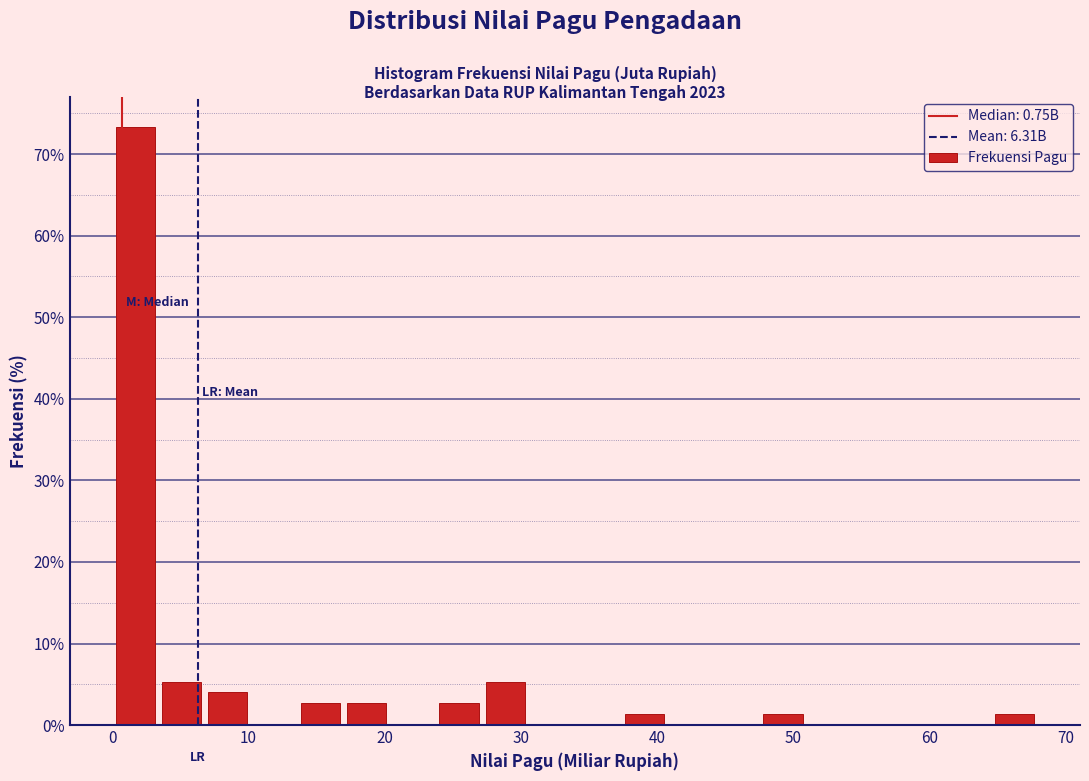

Read against the x-axis, roughly where is the centre of the tallest bar?

2